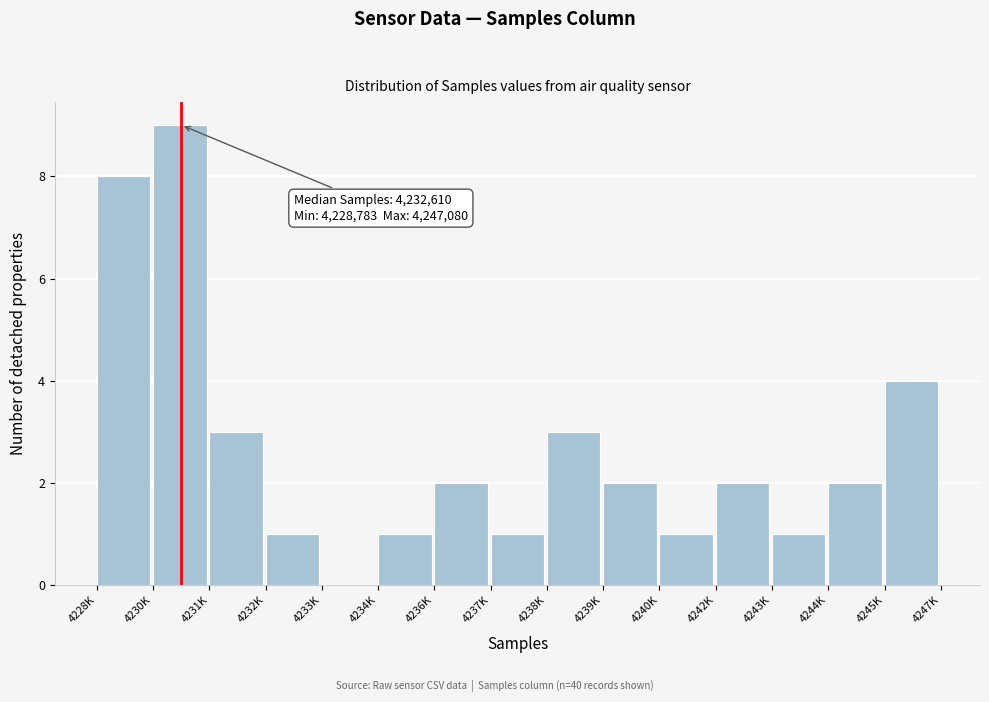

Reading left to right, list all the values displayed in this chart.

4228K=8	4230K=9	4231K=3	4232K=1	4233K=0	4234K=1	4236K=2	4237K=1	4238K=3	4239K=2	4240K=1	4242K=2	4243K=1	4244K=2	4245K=4